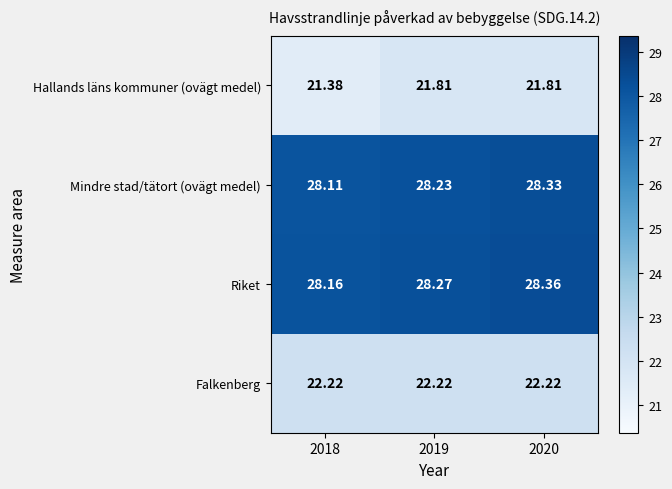

Is the value of Mindre stad/tätort (ovägt medel) at 2018 greater than the value of Falkenberg at 2020?

Yes